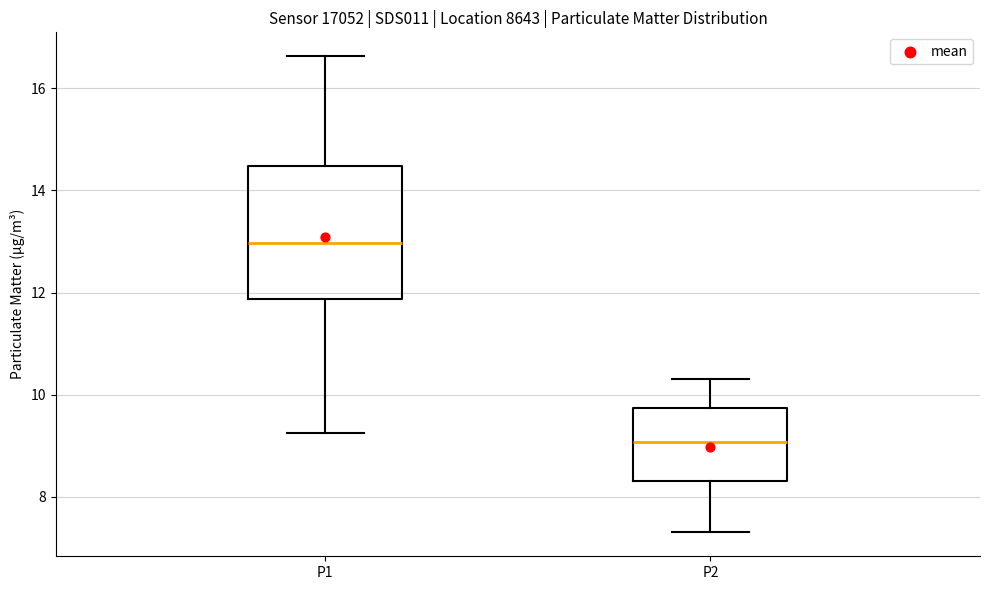

Where does the upper whisker of the box for P1 end on the y-axis? The values are not printed on the chart, so give them approximately, as read against the axis.

16.6